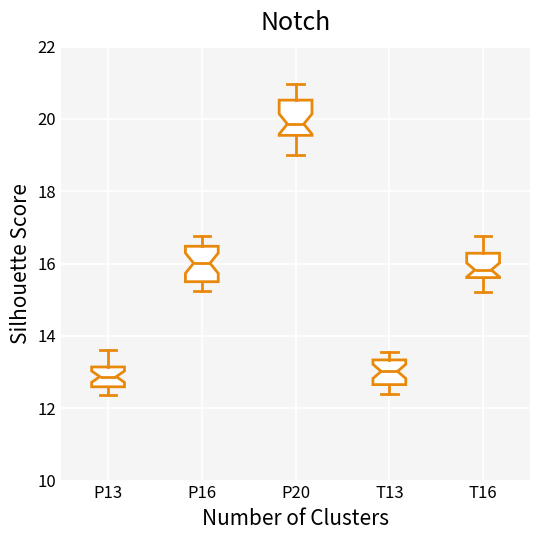

Reading left to right, read every box against the y-axis: the position of its median line, the range the box covers, and the ends of its whiskers. The values are not printed on the chart, so give them approximately, as read against the axis.

P13: median 12.8, box 12.6 to 13.2, whiskers 12.4 to 13.6
P16: median 16.0, box 15.6 to 16.4, whiskers 15.2 to 16.8
P20: median 19.8, box 19.6 to 20.6, whiskers 19.0 to 21.0
T13: median 13.0, box 12.6 to 13.4, whiskers 12.4 to 13.6
T16: median 15.8, box 15.6 to 16.2, whiskers 15.2 to 16.8